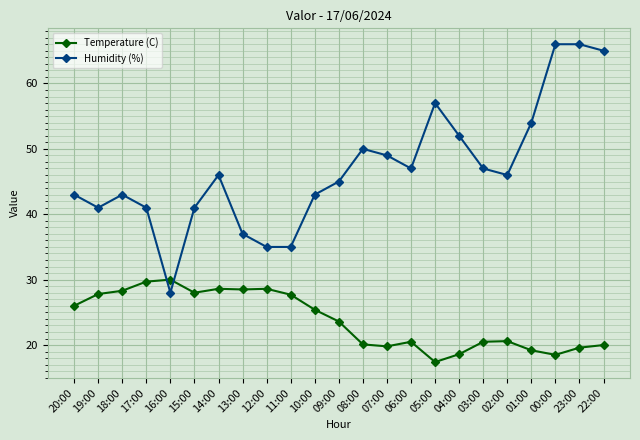

Which series has the widest spread of values?

Humidity (%)